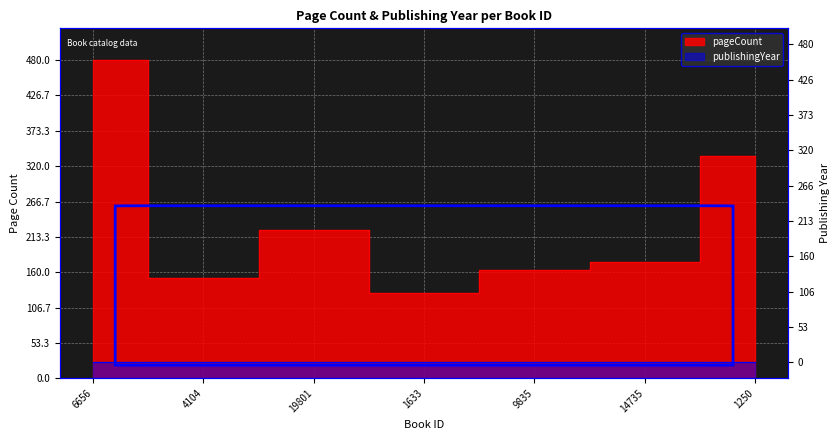

How many points are lower than both their immediate neighbors (excluding endpoints)?

2